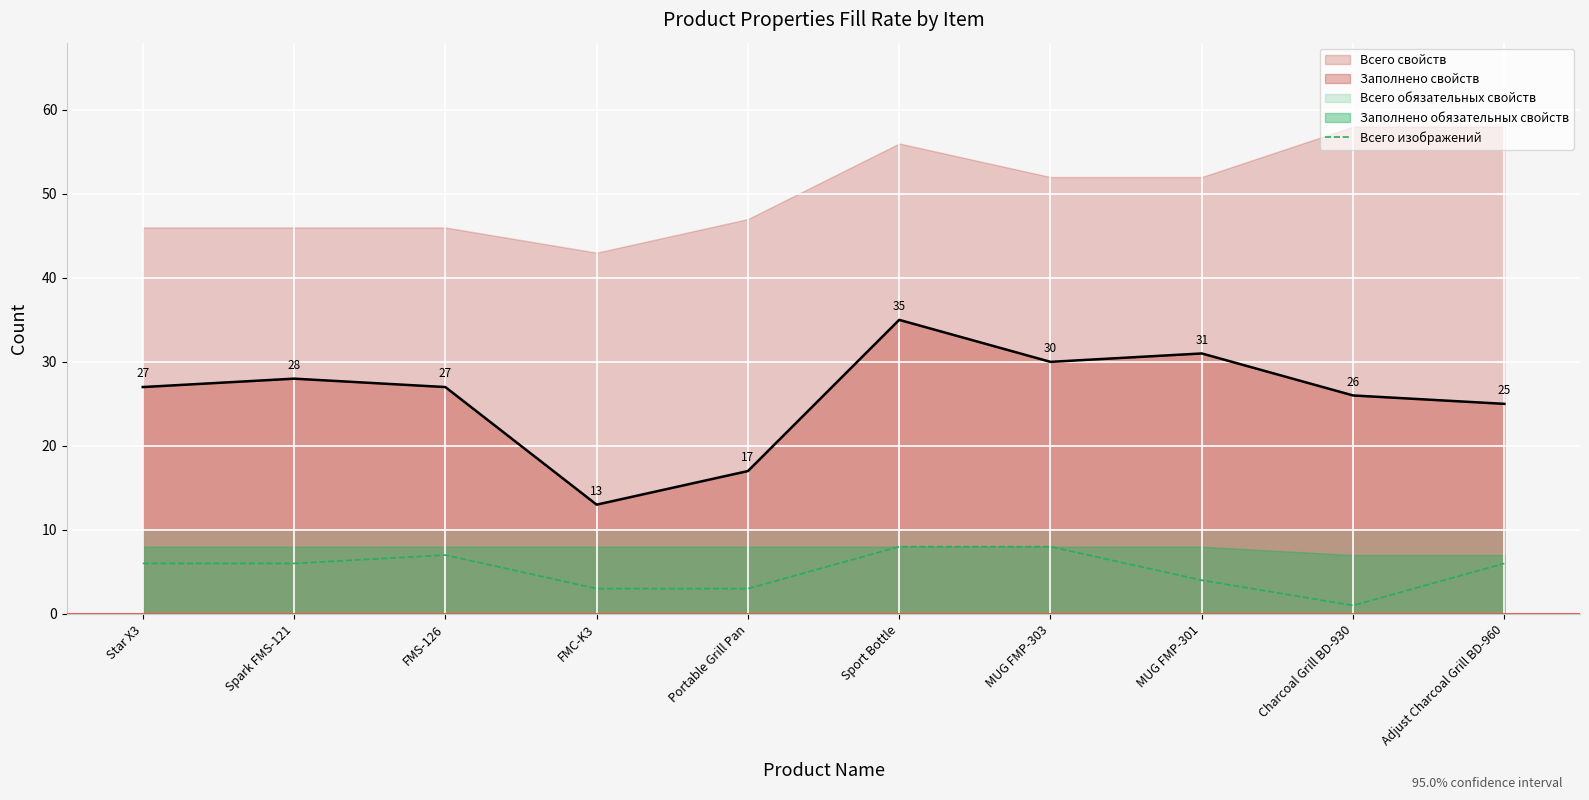

What is the label of the 10th point from the right?

Star X3